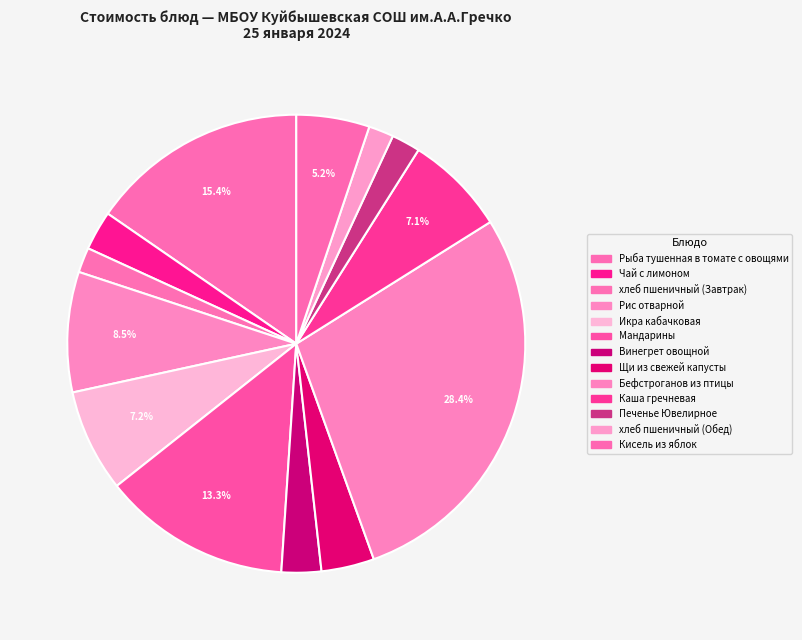

How many segments does this pie chart have?

13